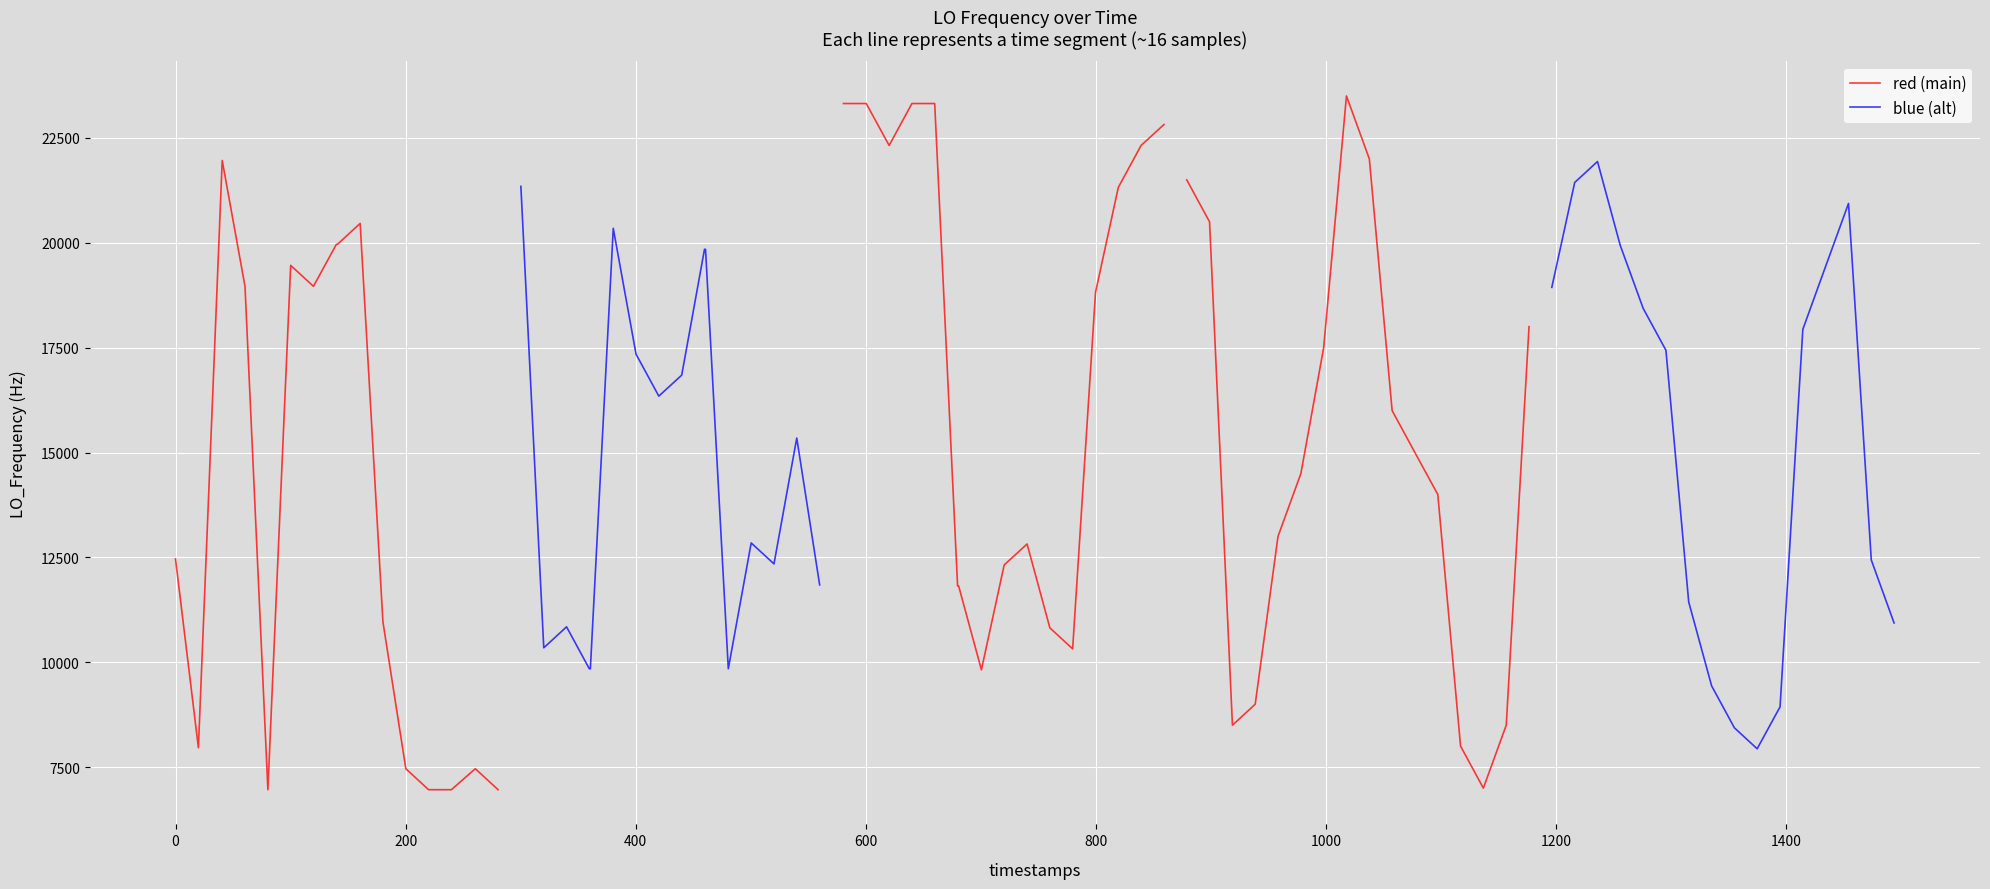

True or false: blue (alt) has a value of 17331.5 at 15.

False